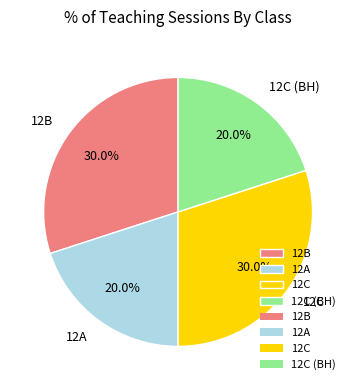

What portion of the pie excludes 12B?

70.0%